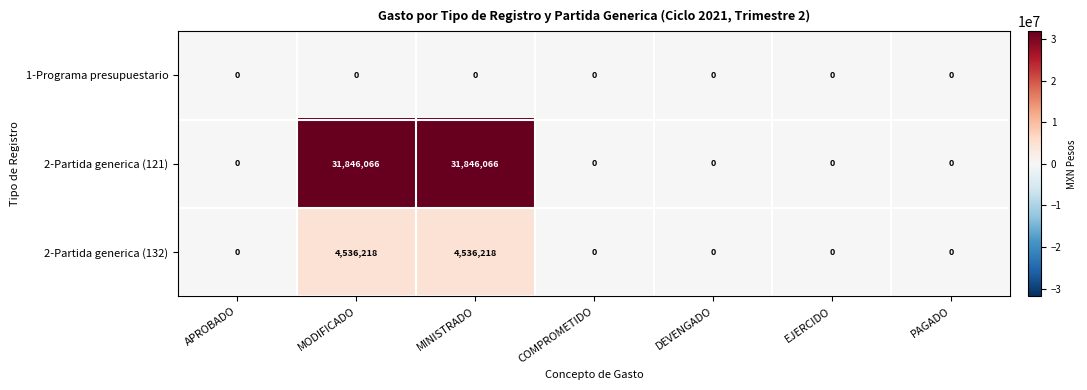

Between MINISTRADO and DEVENGADO, which series saw the biggest shift?

2-Partida generica (121)